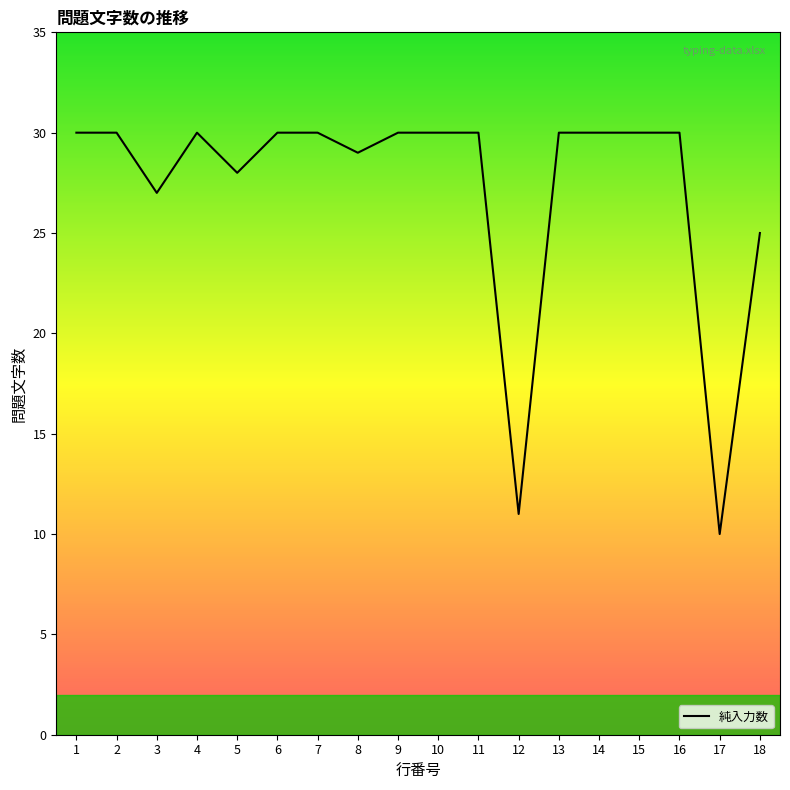

True or false: the data shows 30 at 1.

True